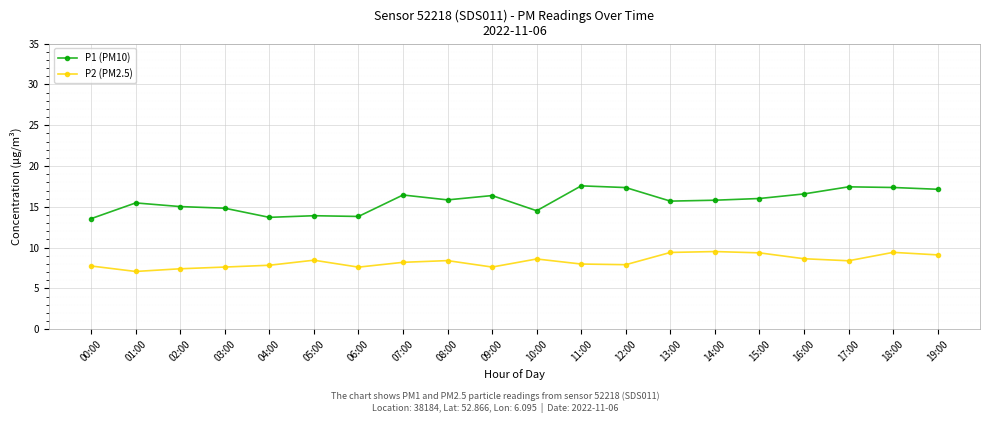

True or false: P1 (PM10) has more than 0 points higher than both neighbors.

True